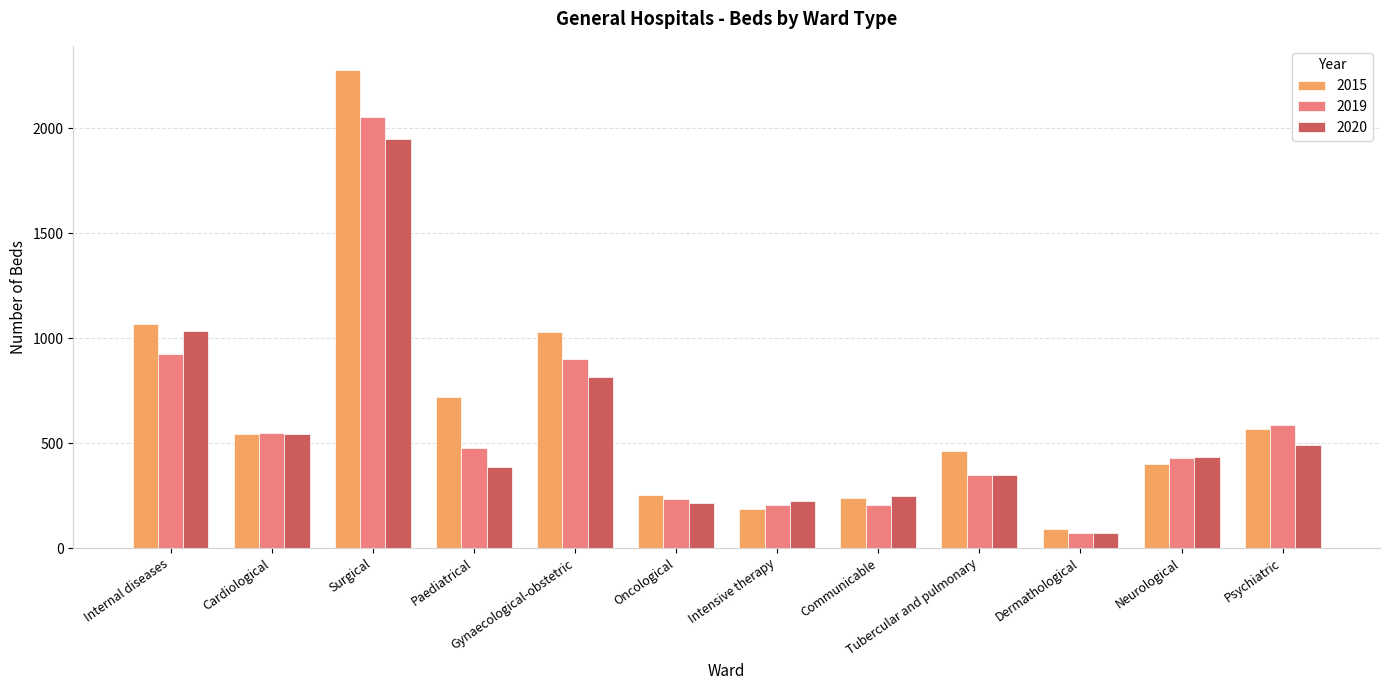

Is it true that 2020 equals 1290 at Gynaecological-obstetric?

False